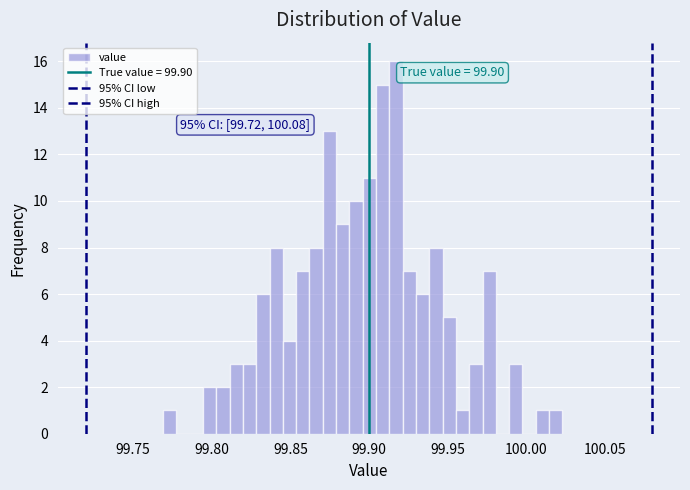

Around what value on the x-axis is the tallest bar? Give the approximate position of its centre, as read against the axis.

99.915